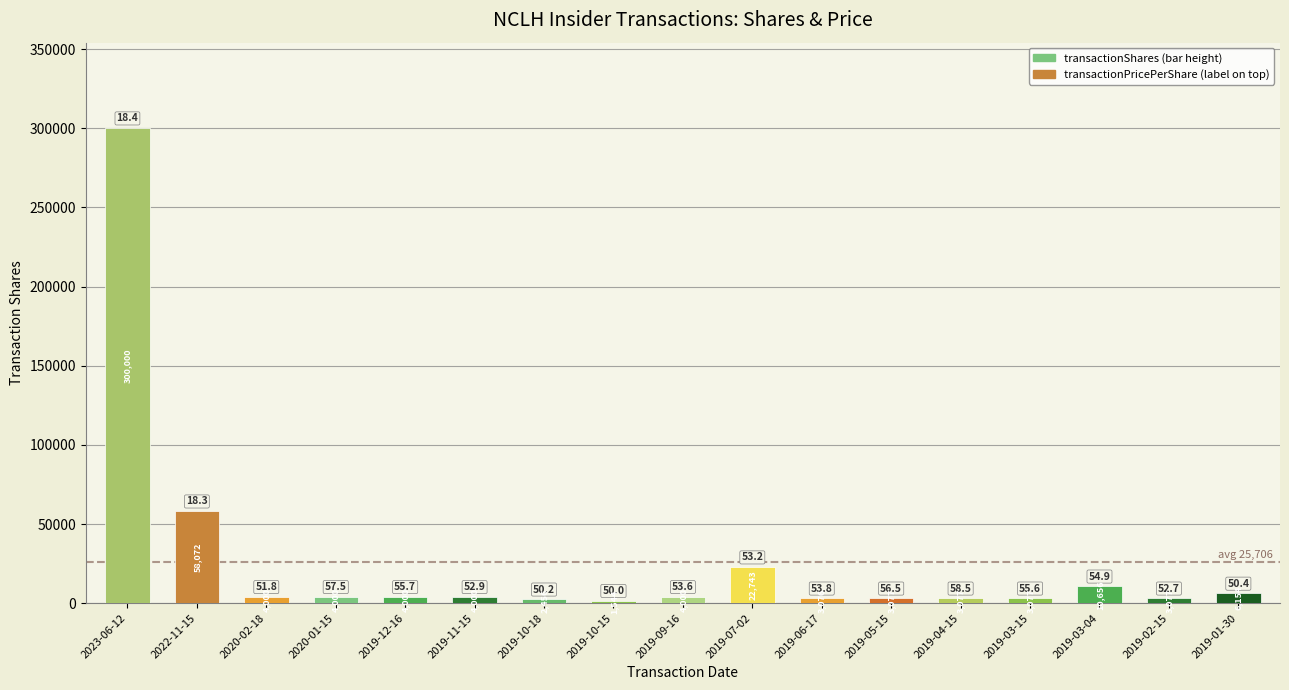

Approximately how many times larger is the value at 2019-10-15 compared to 2019-07-02?

0.1